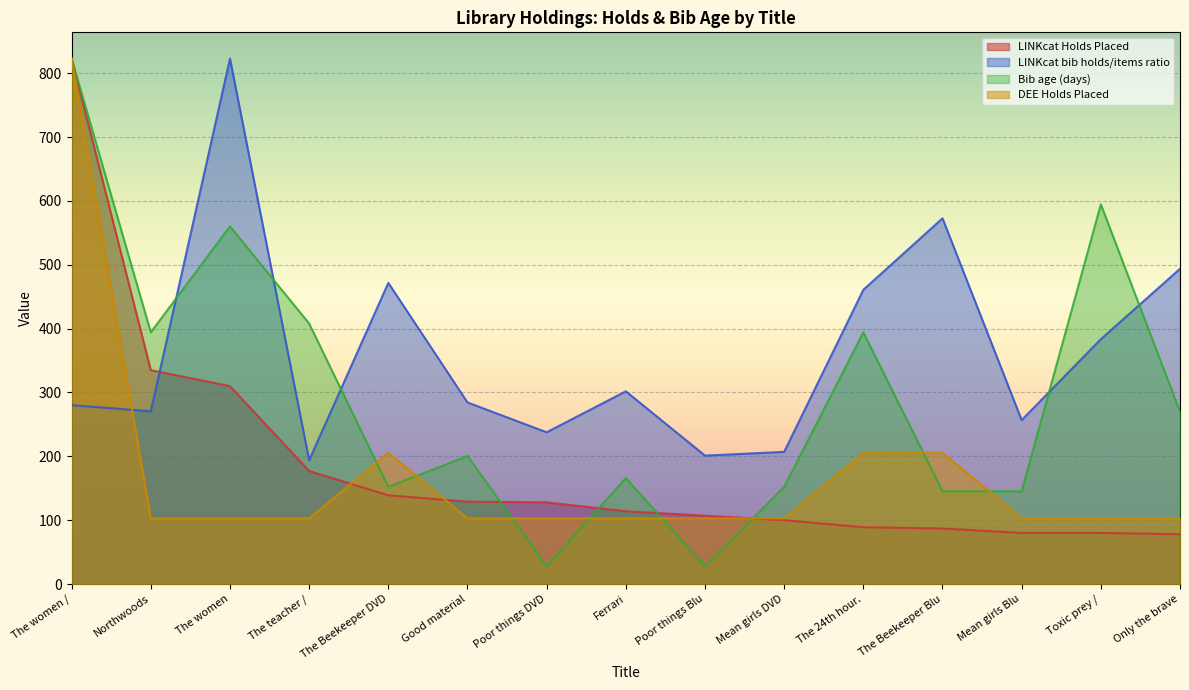

What is the greatest value displayed?

823.0